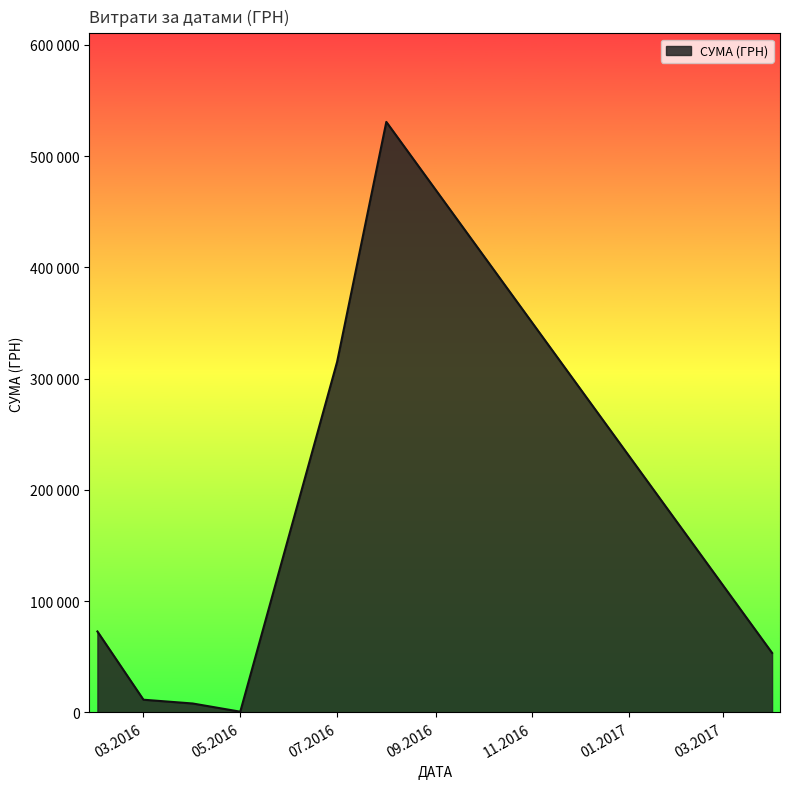

Is this an area chart (filled region under the line)?

Yes